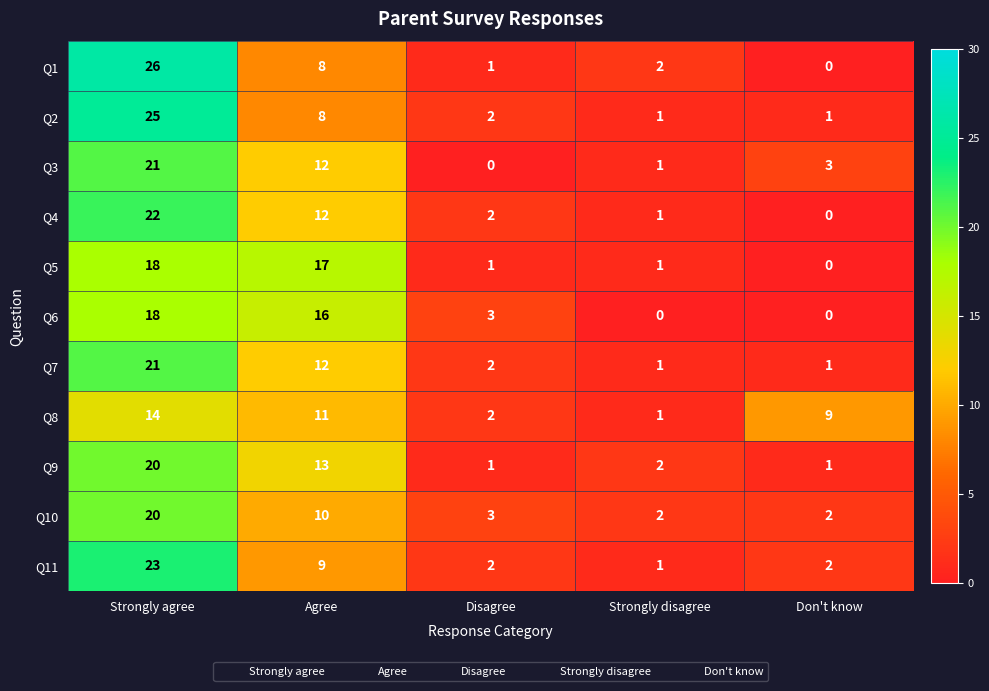

Is it true that Q4 equals 0 at Don't know?

True